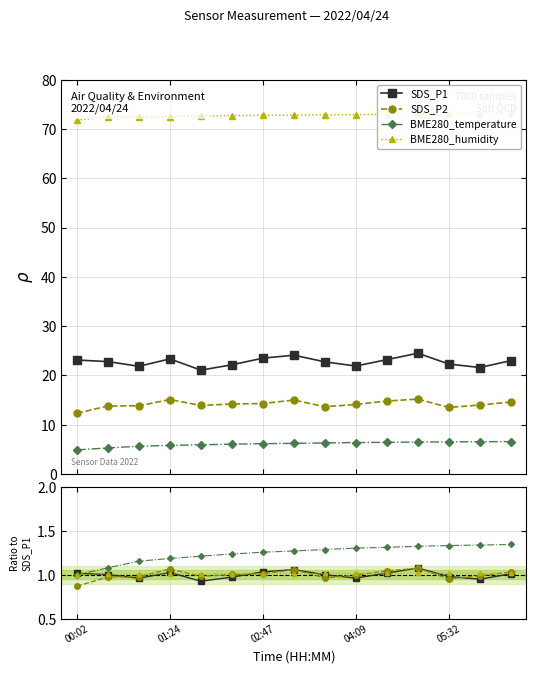

What is the maximum value for BME280_temperature?

6.6